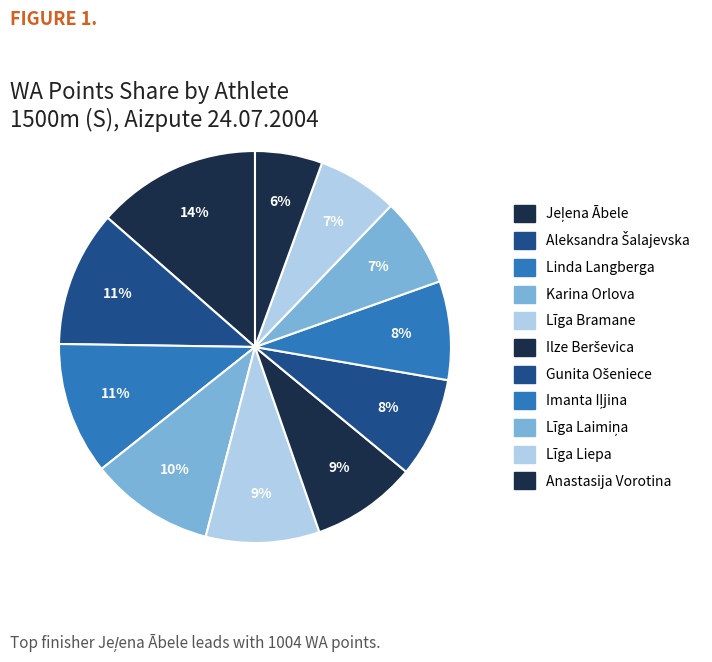

Rank the categories by value from lowest to highest.

Anastasija Vorotina, Līga Liepa, Līga Laimiņa, Imanta Iļjina, Gunita Ošeniece, Ilze Berševica, Līga Bramane, Karina Orlova, Linda Langberga, Aleksandra Šalajevska, Jeļena Ābele